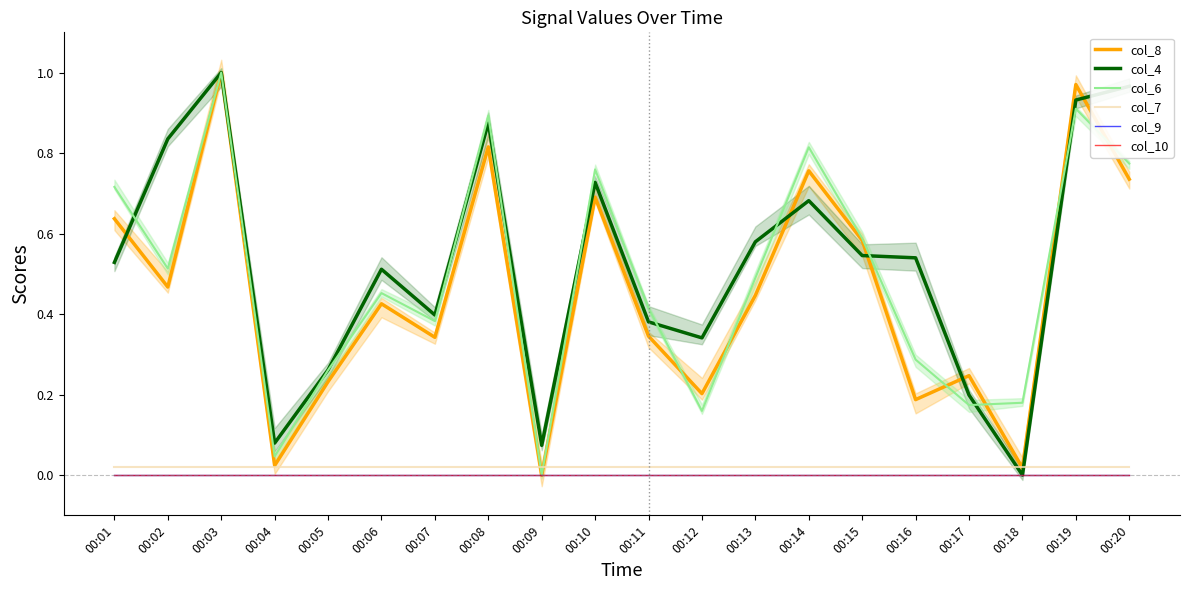

How many distinct data groups are displayed?

6